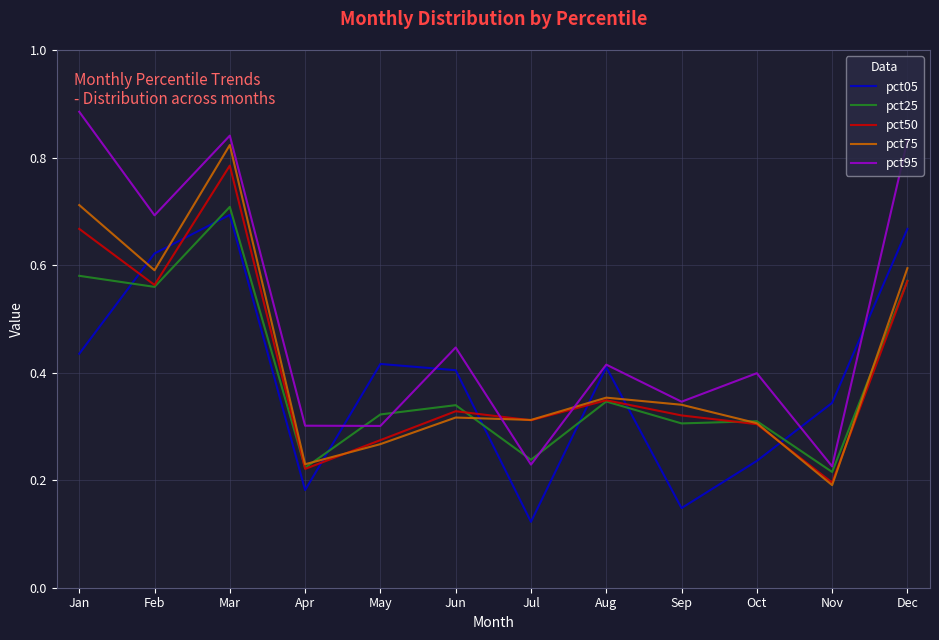

The value of pct95 at Jun is 0.4. True or false?

True